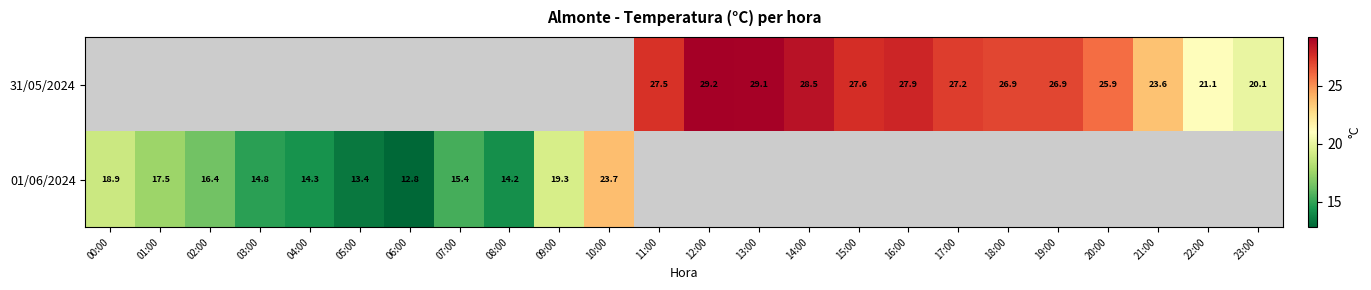

How many series are shown in this chart?

2